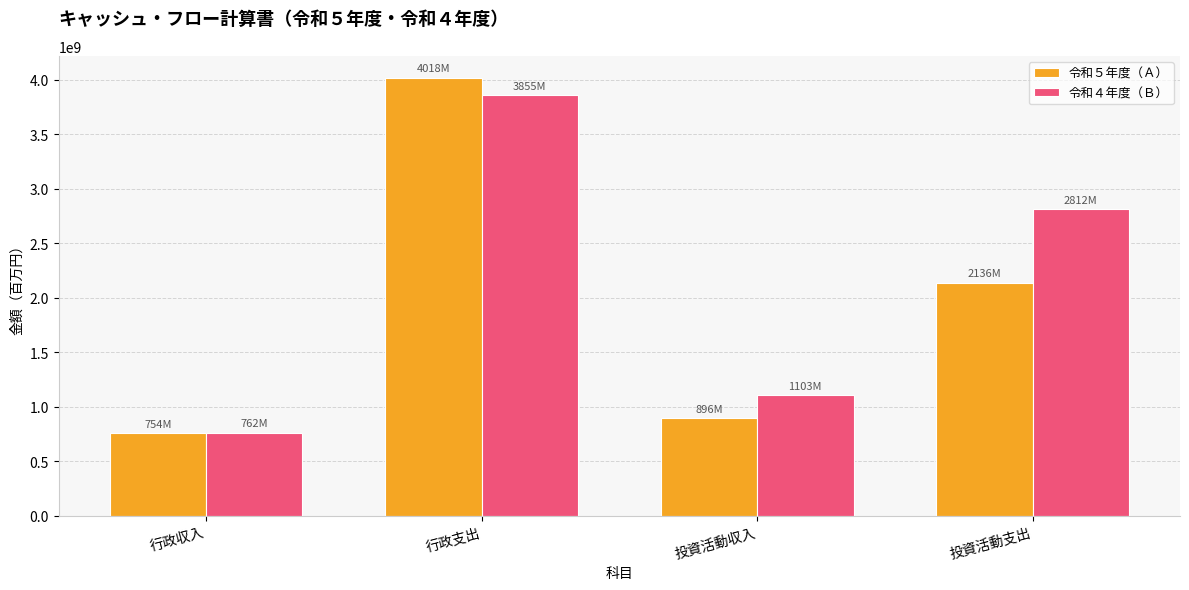

What is the spread (max minus min) of values at 投資活動収入?

206701197